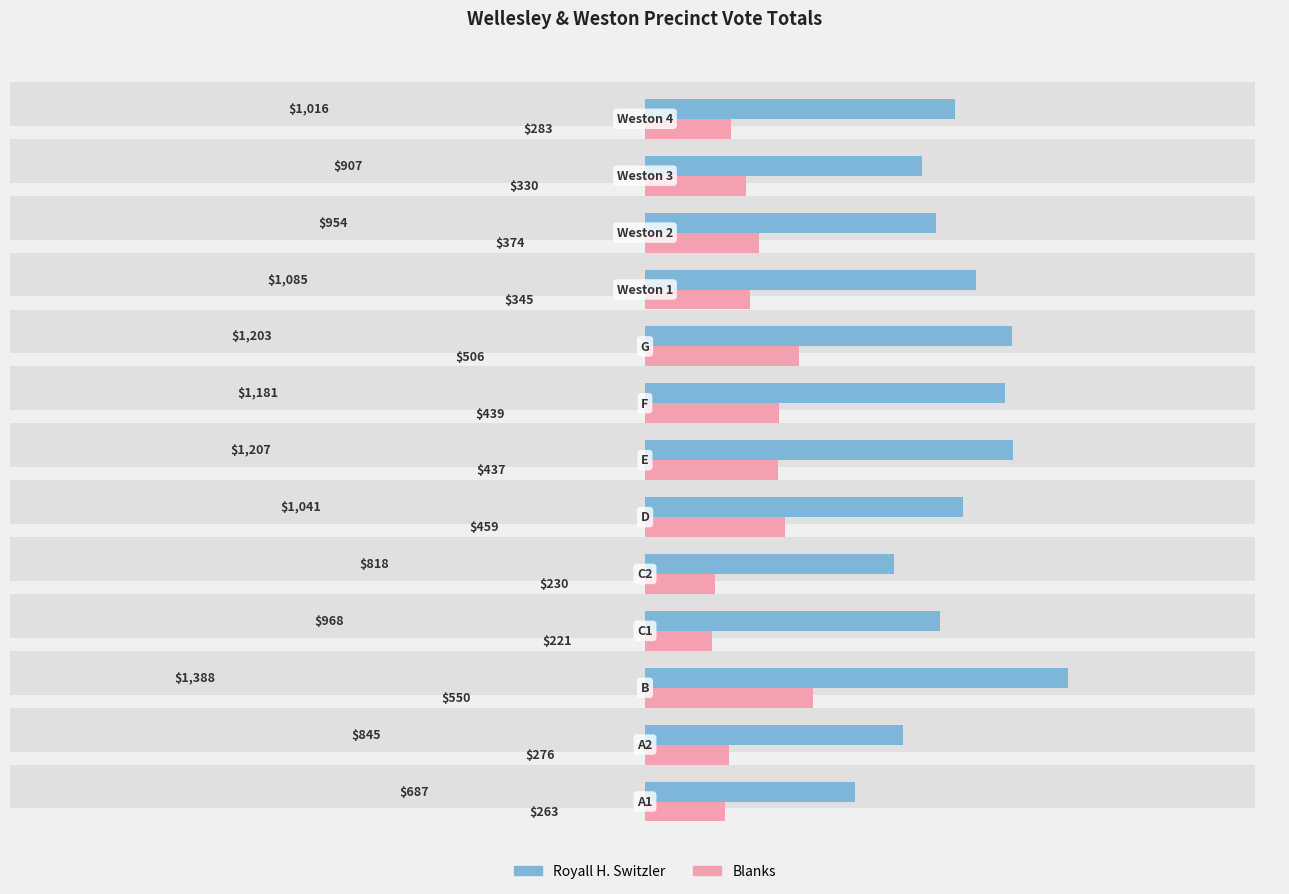

What is the difference between the maximum and second lowest values in the Blanks series?

320